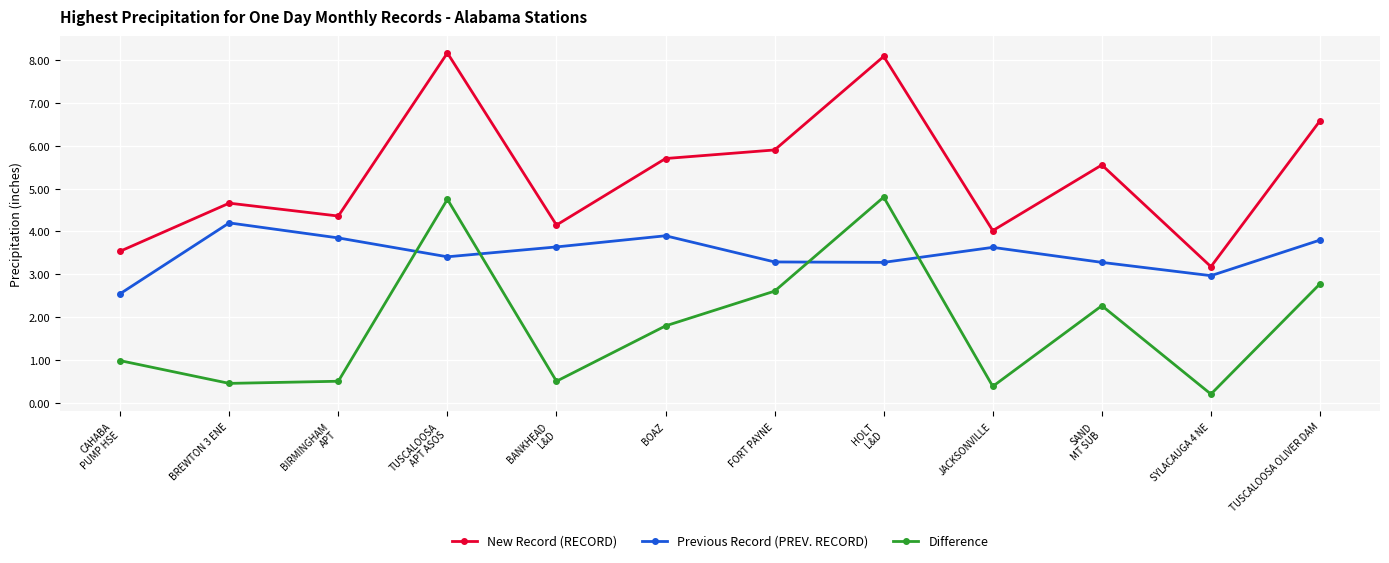

What is the value of the Difference point at the 7th from the left?

2.6